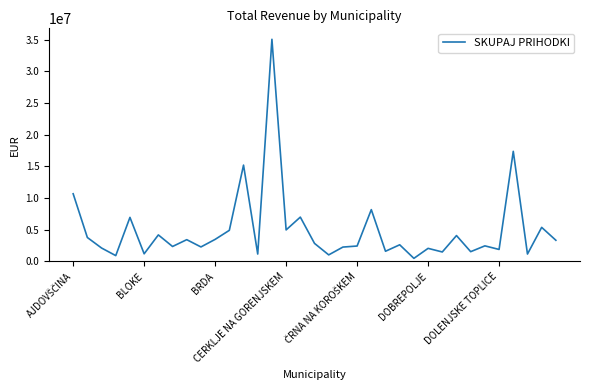

Count the number of categories in the chart.

35